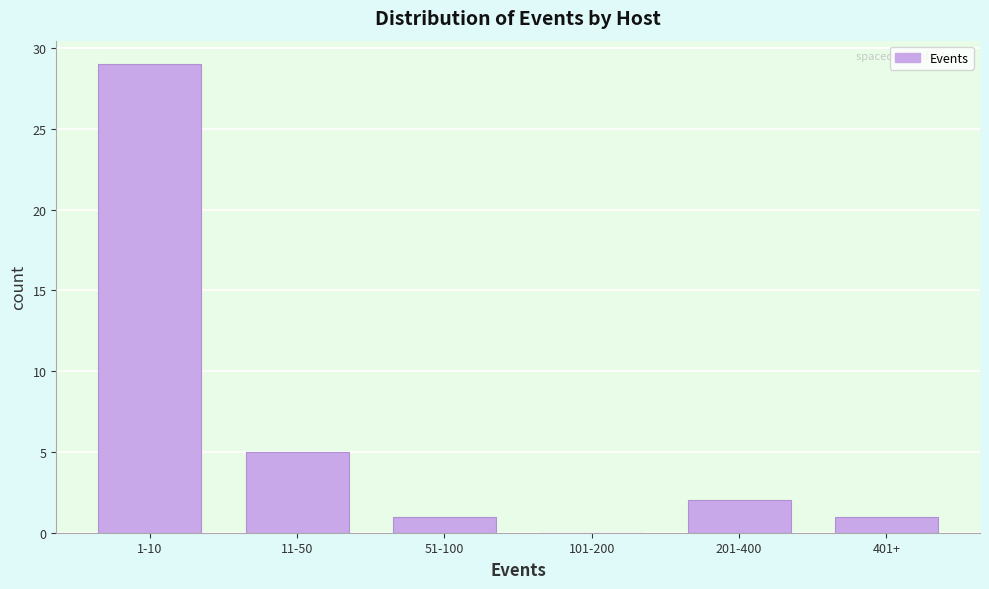

Reading right to left, what are all the values shown in this chart?

401+=1	201-400=2	101-200=0	51-100=1	11-50=5	1-10=29